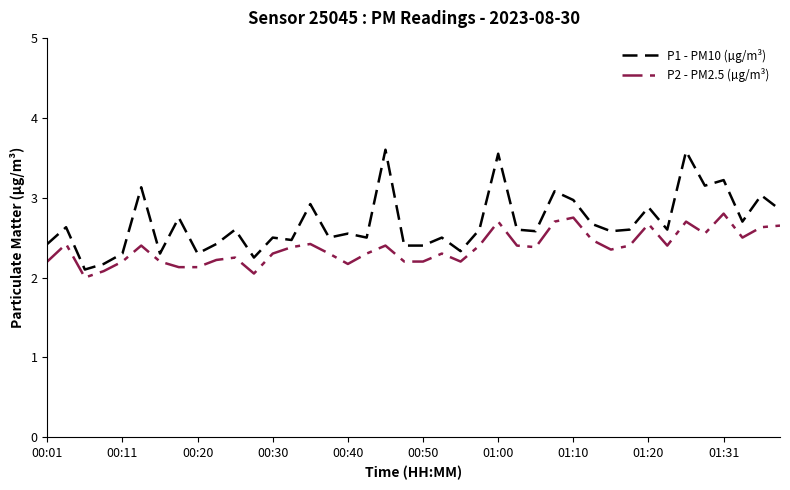

True or false: P2 - PM2.5 (µg/m³) and P1 - PM10 (µg/m³) intersect in this chart.

False